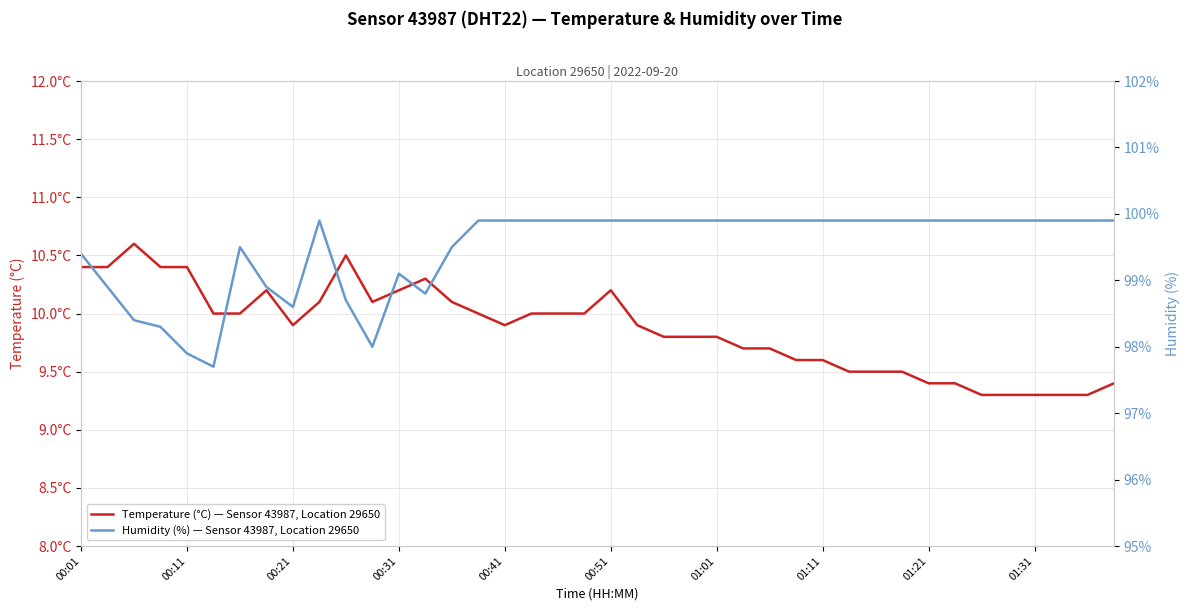

Rank the series by their maximum value, from highest to lowest.

Humidity (%) — Sensor 43987, Location 29650, Temperature (°C) — Sensor 43987, Location 29650